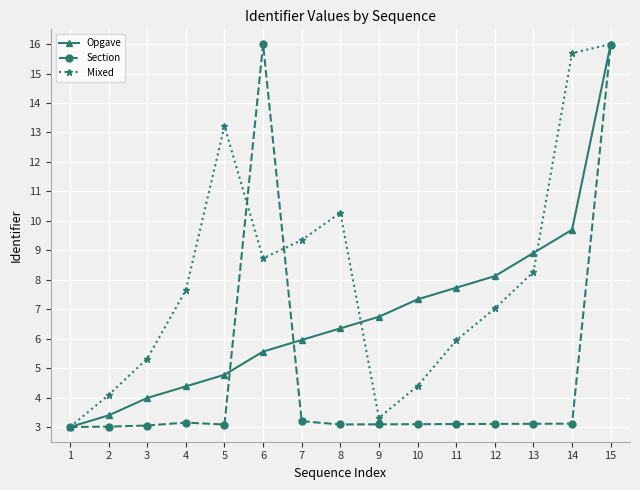

True or false: Opgave and Section intersect in this chart.

True